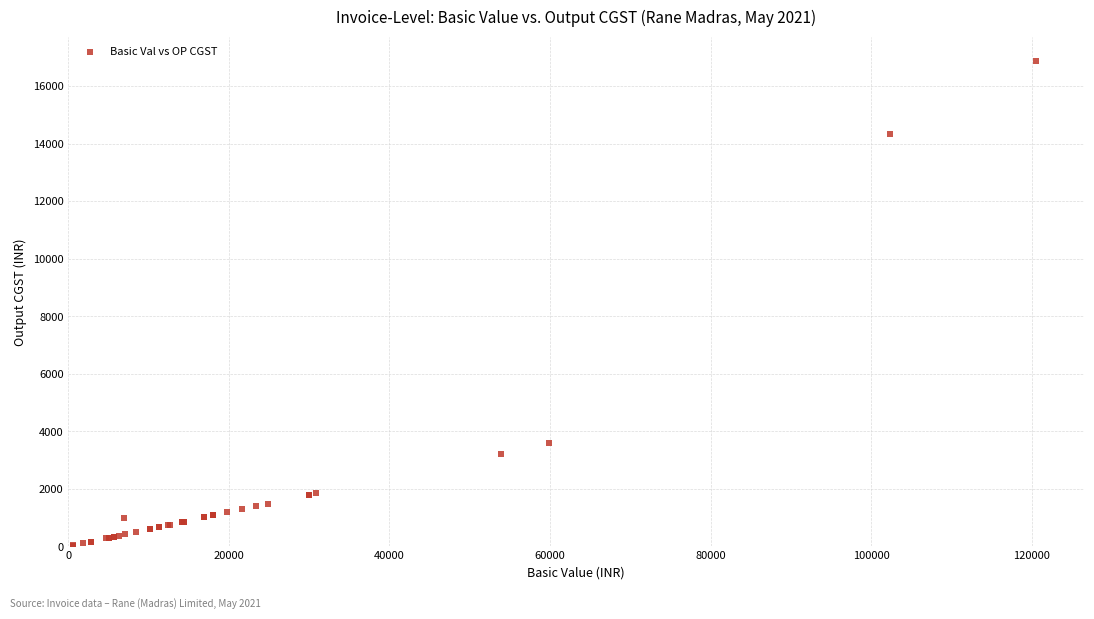

What Y value in the scatter plot is closest to 8453?

3591.6